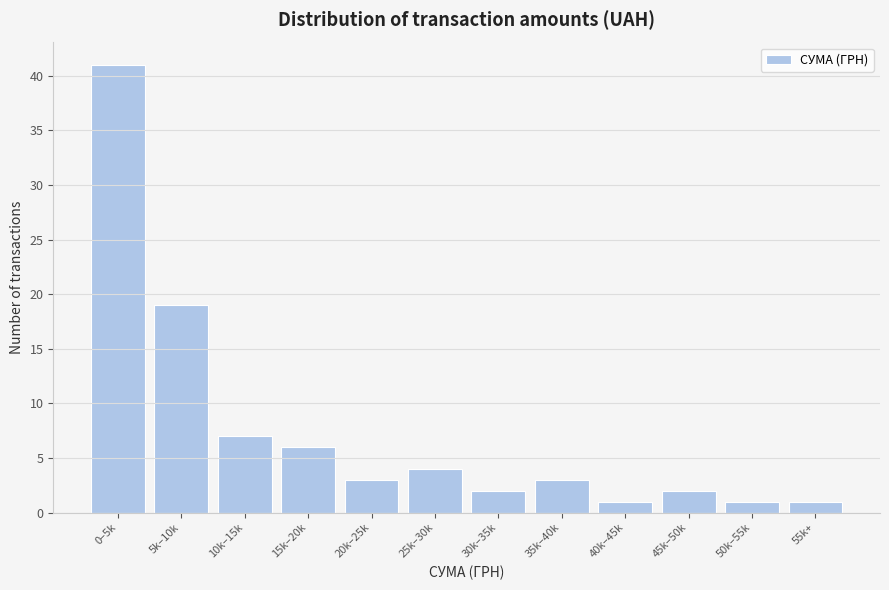

Reading right to left, what are all the values shown in this chart?

1	1	2	1	3	2	4	3	6	7	19	41